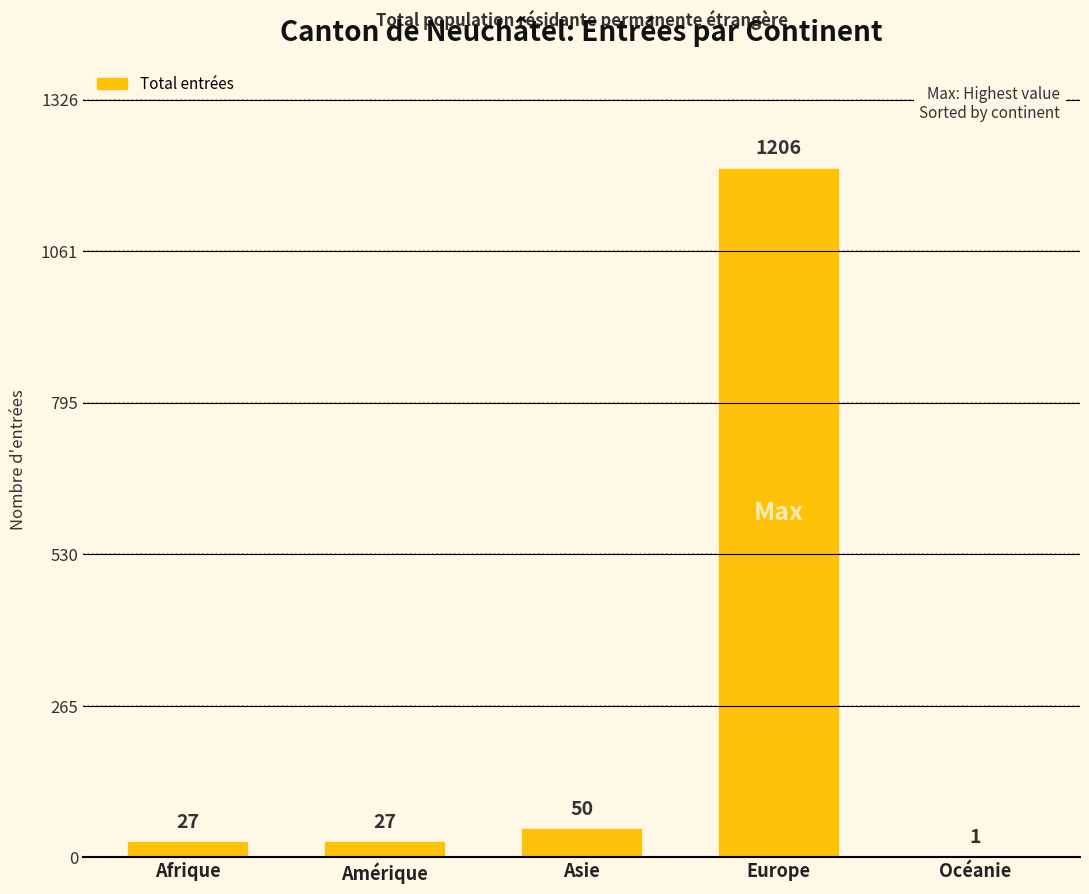

The chart shows a value of 1206 at Europe. True or false?

True